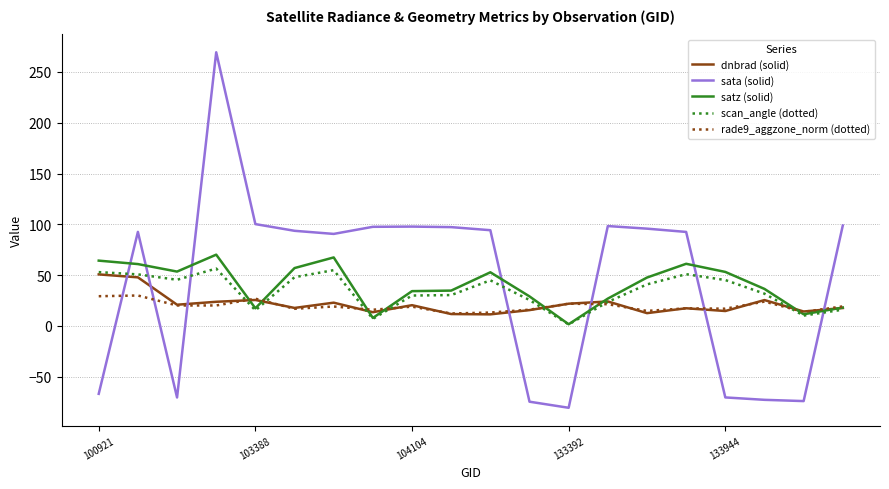

What is the sum of all scan_angle (dotted) values?

679.4